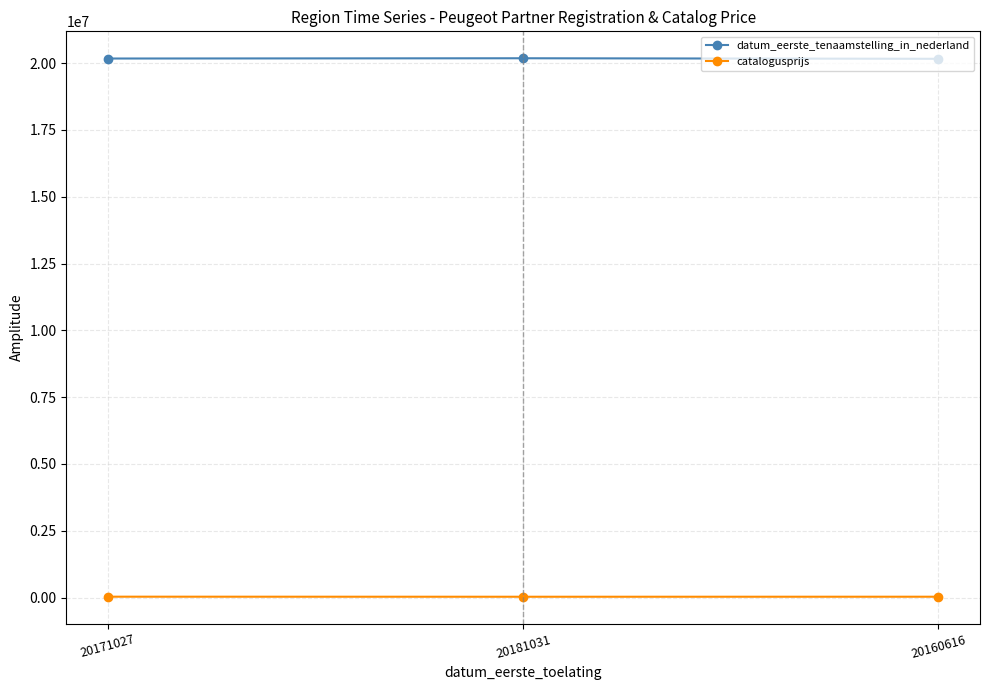

Is it true that datum_eerste_tenaamstelling_in_nederland equals 20181031 at 20181031?

True